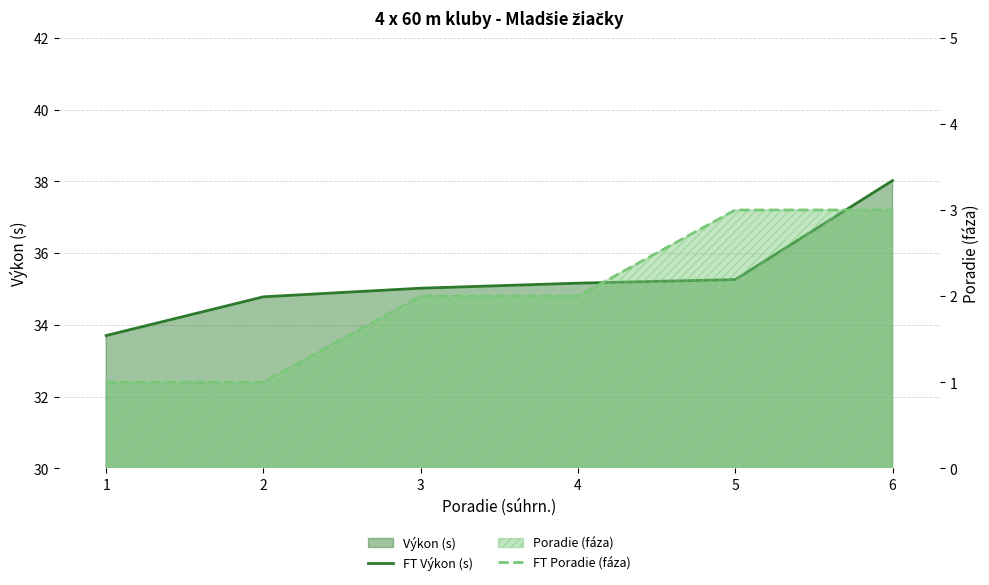

How many data points in FT Výkon (s) are above 35?

4